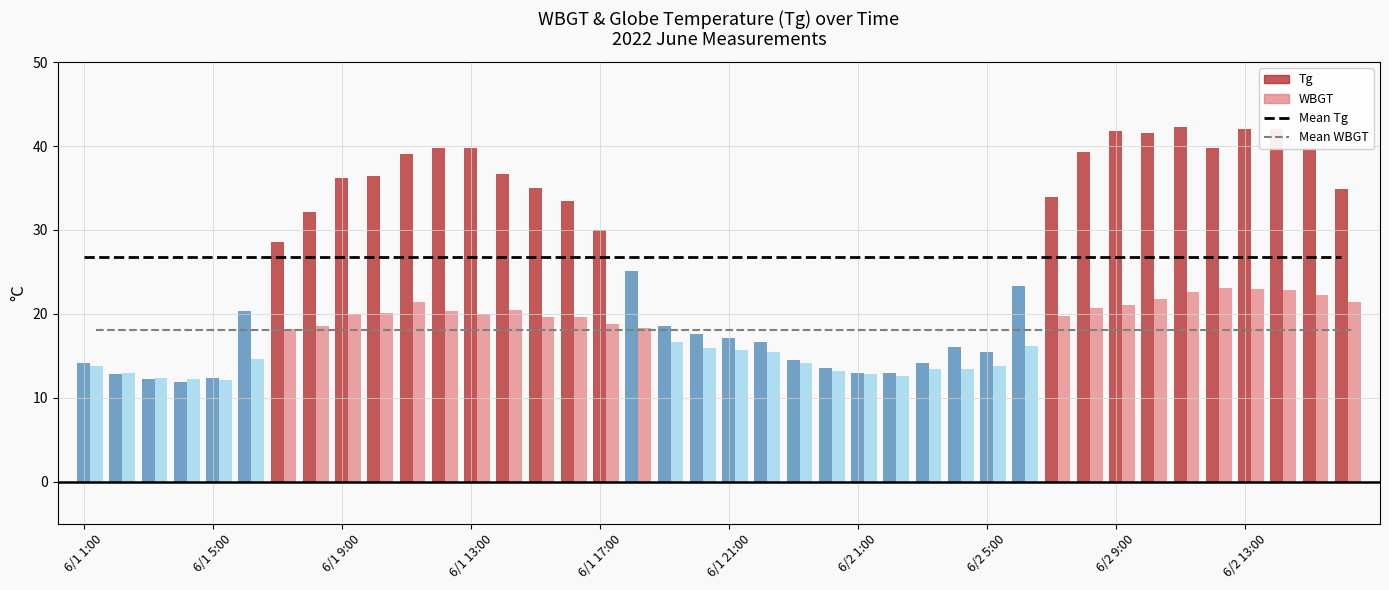

True or false: Mean Tg has a value of 13.2 at 15.

False